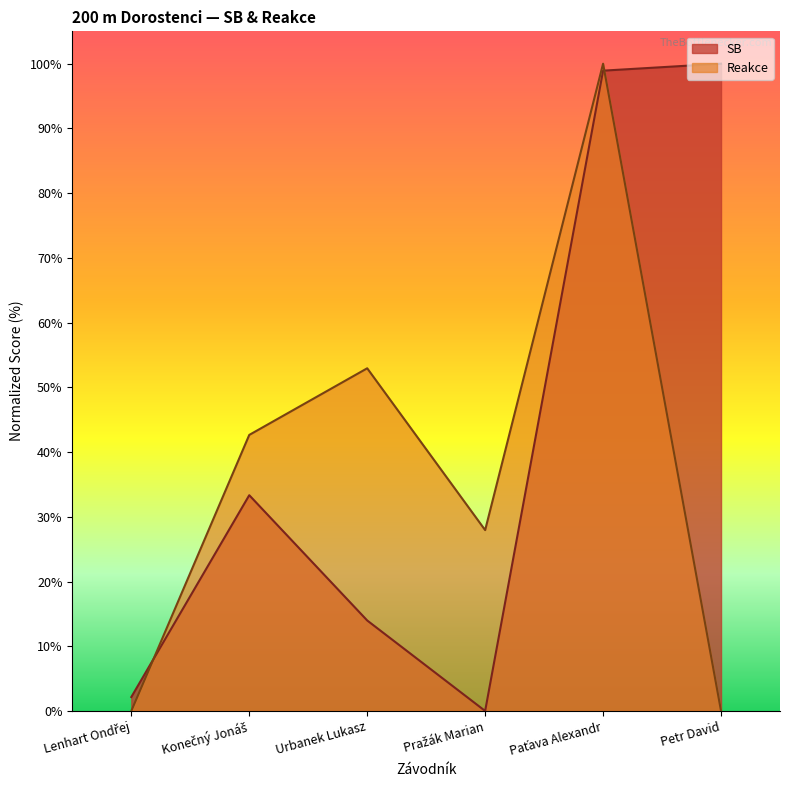

At which label does the data first exceed 33?

Konečný Jonáš